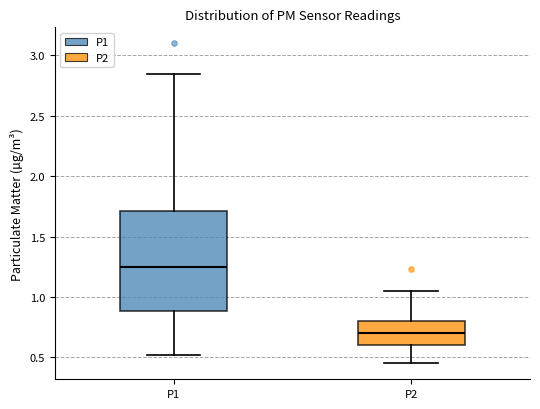

Which box has the highest median line?

P1